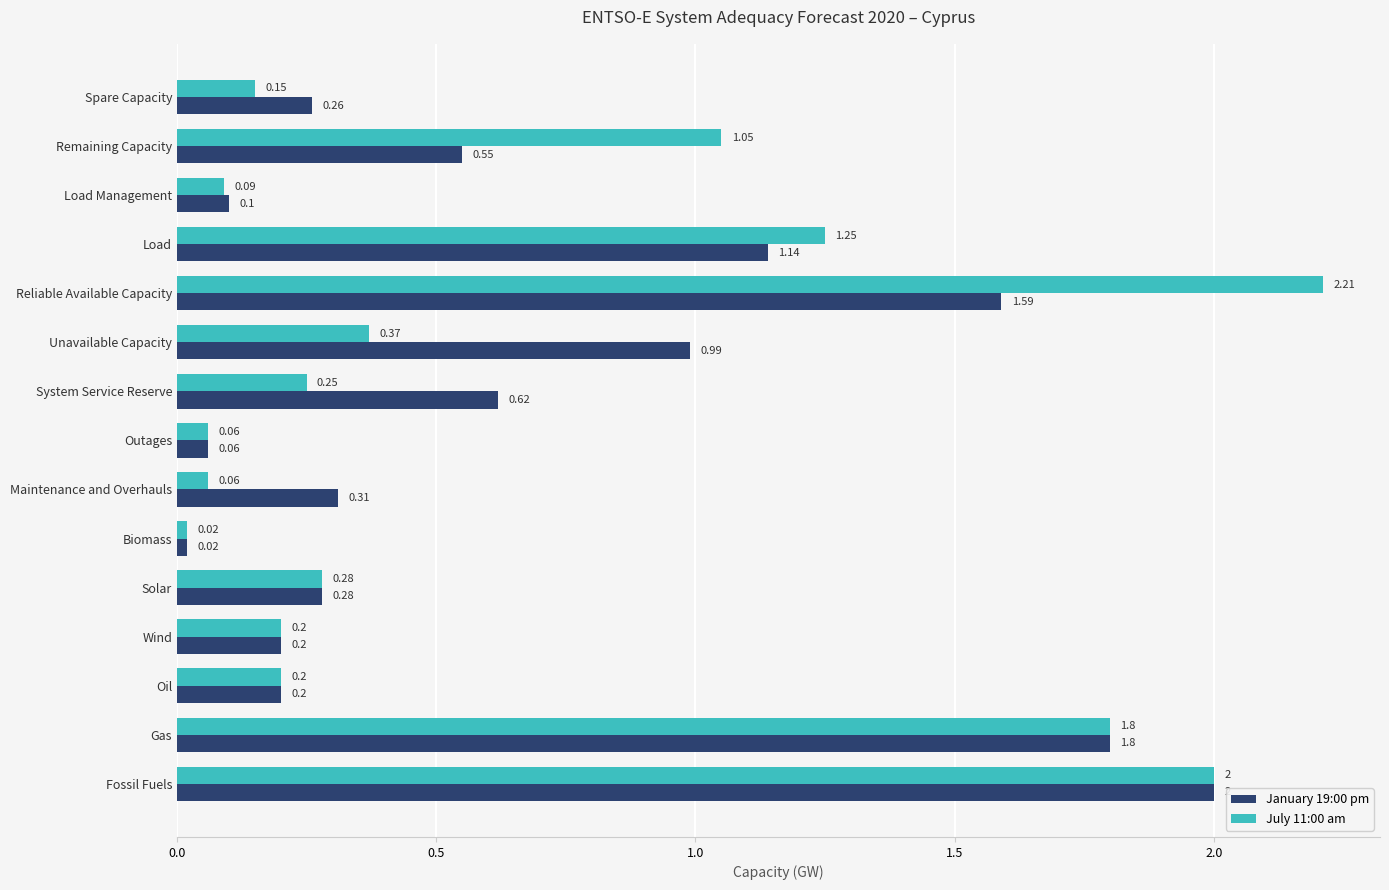

At which label does July 11:00 am reach its minimum?

Biomass